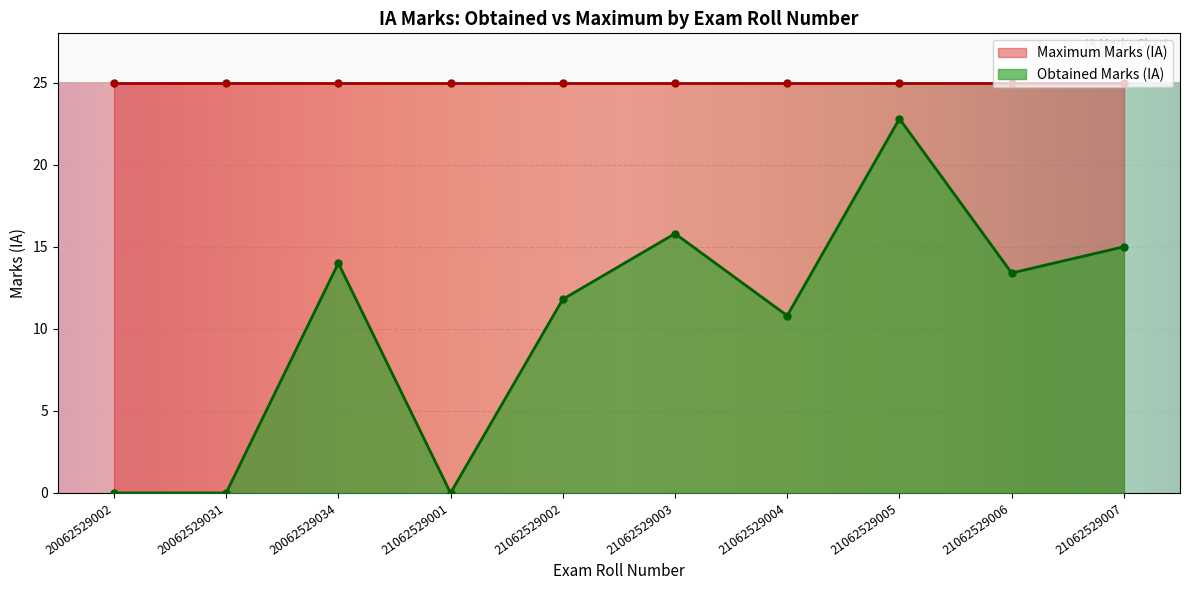

Which series has the largest total across all categories?

Maximum Marks (IA)